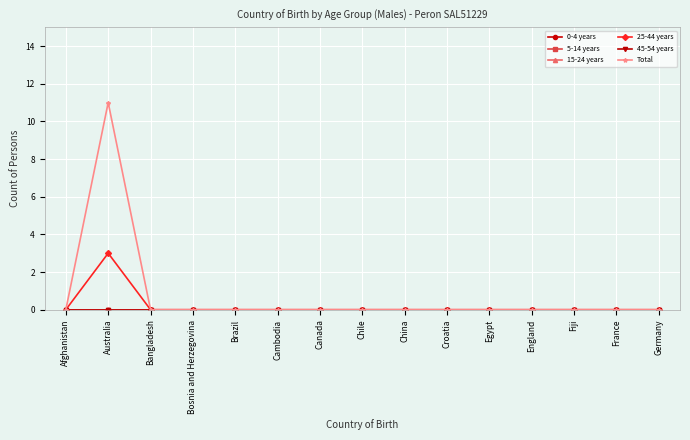

At how many categories does at least one series exceed 9?

1